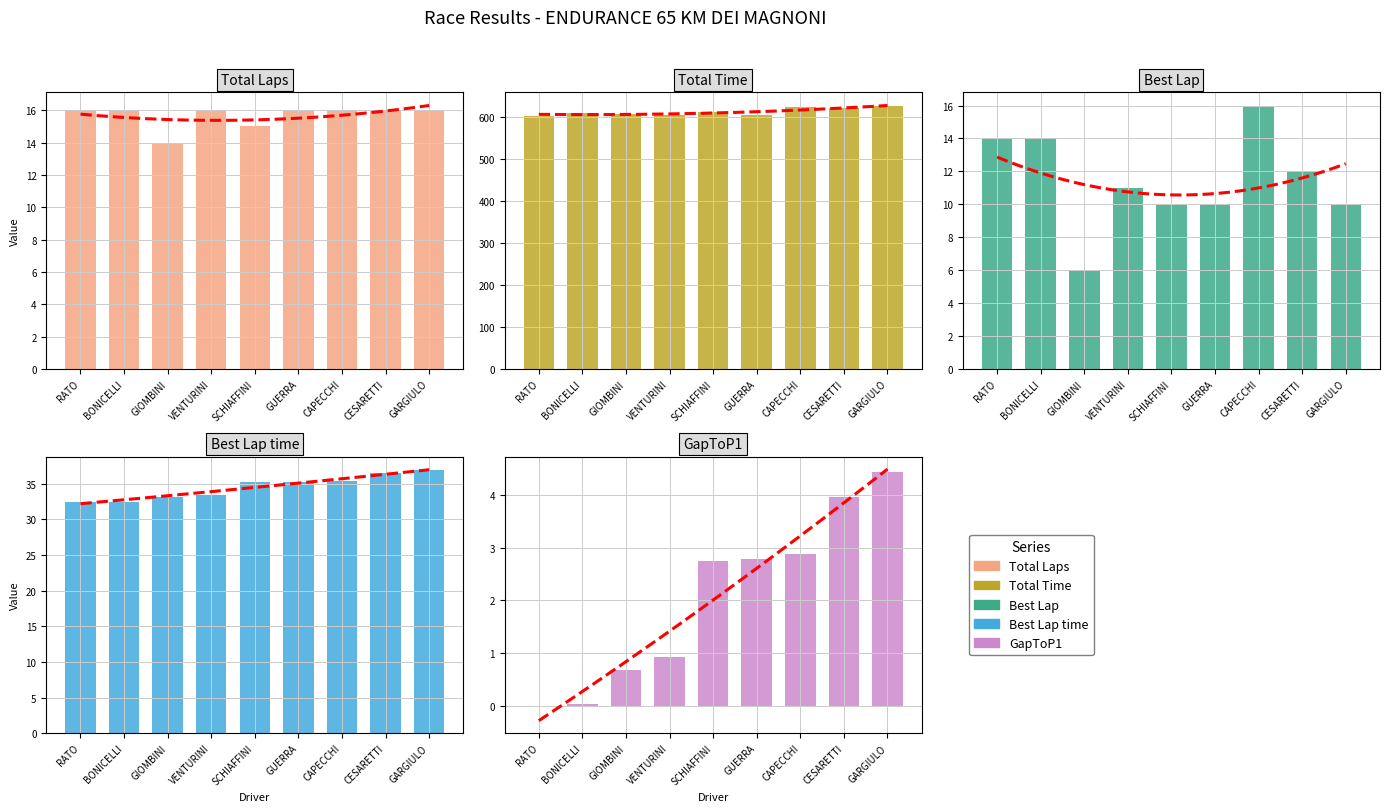

How many categories are shown in the chart?

9